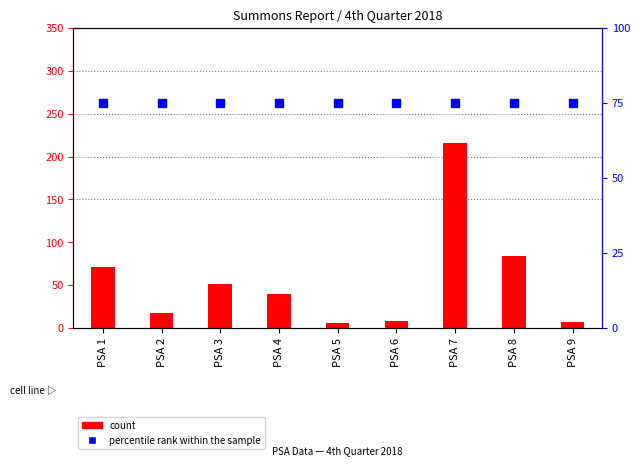

Is the value of percentile rank within the sample at PSA 8 greater than the value of count at PSA 8?

No